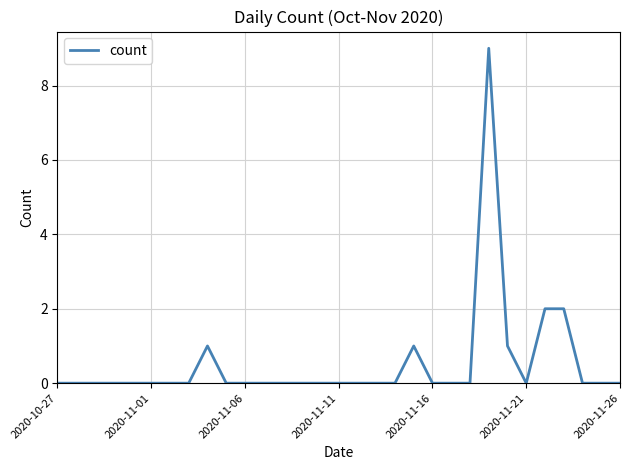

What is the greatest value displayed?

9